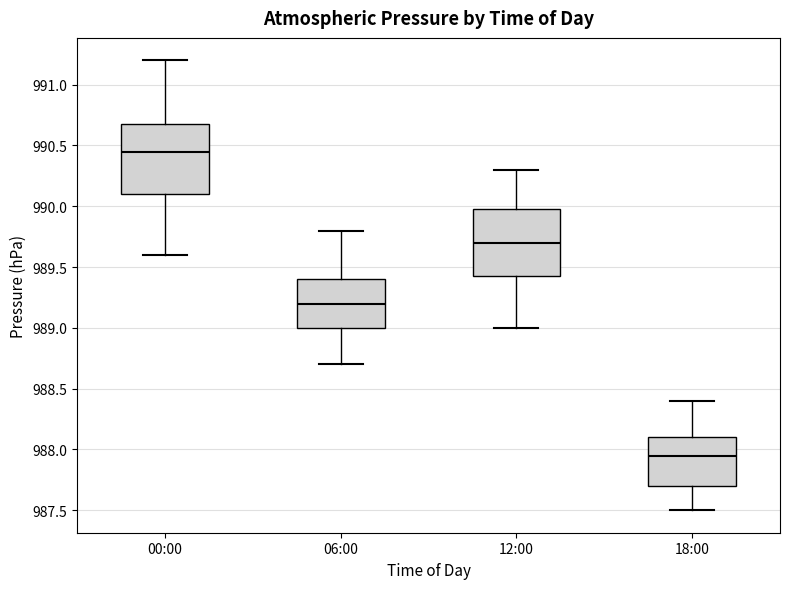

Which box's median line is the lowest?

18:00